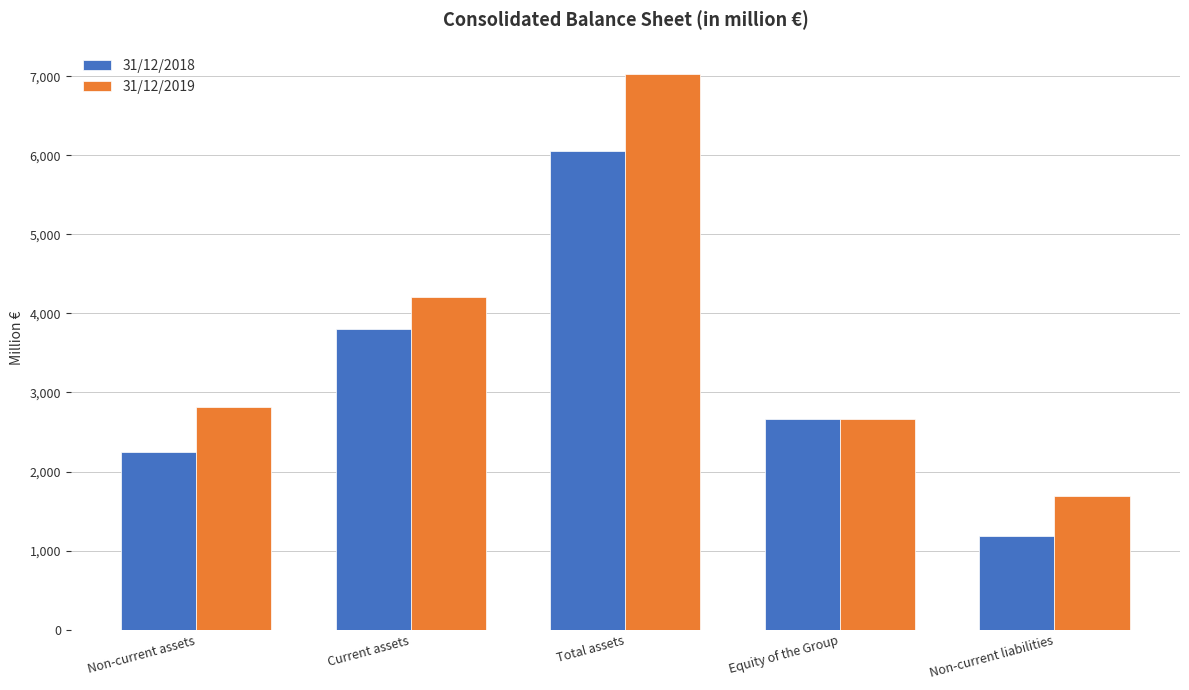

What value does the 31/12/2019 series have at Total assets?

7023.4